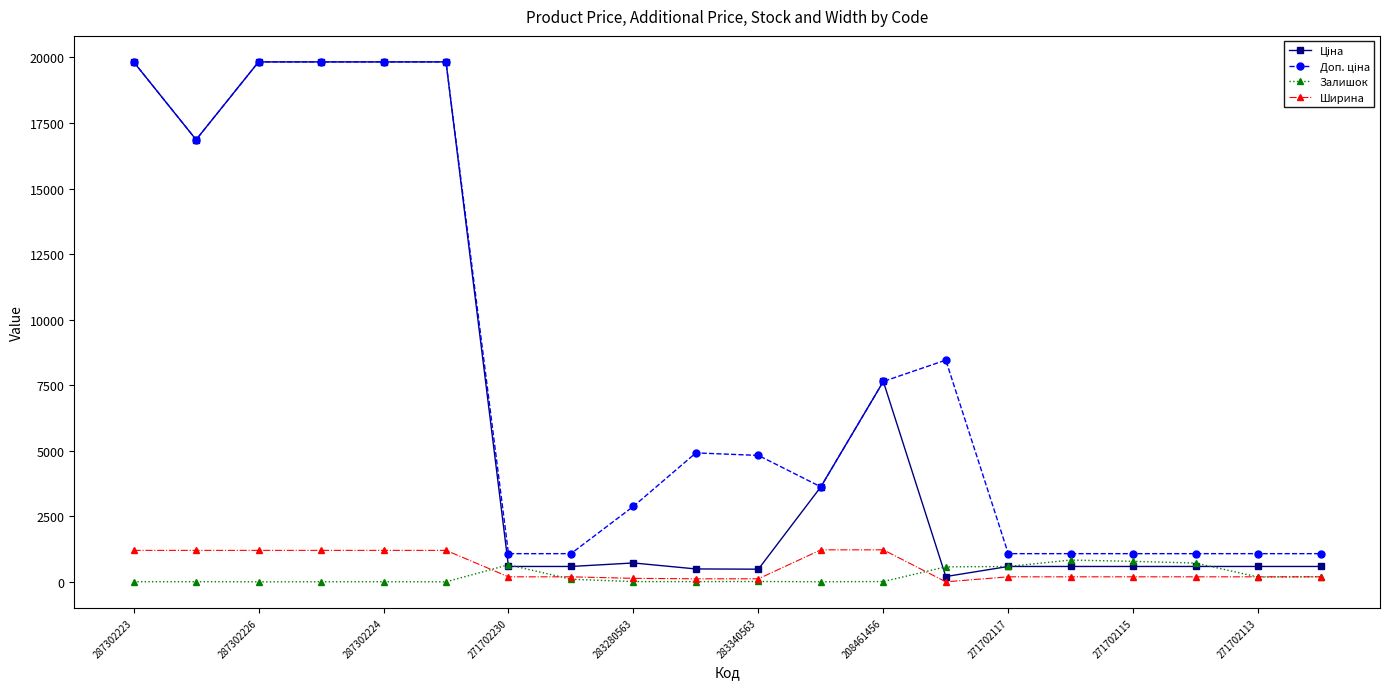

What is the greatest value displayed?

19831.1